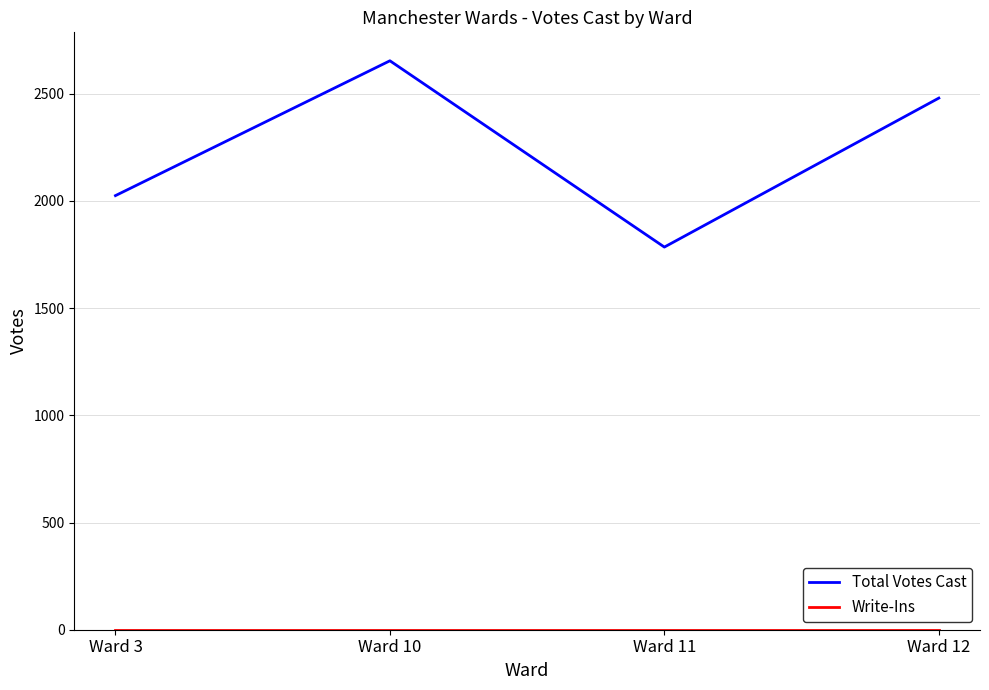

Is it true that Total Votes Cast equals 4317 at Ward 10?

False